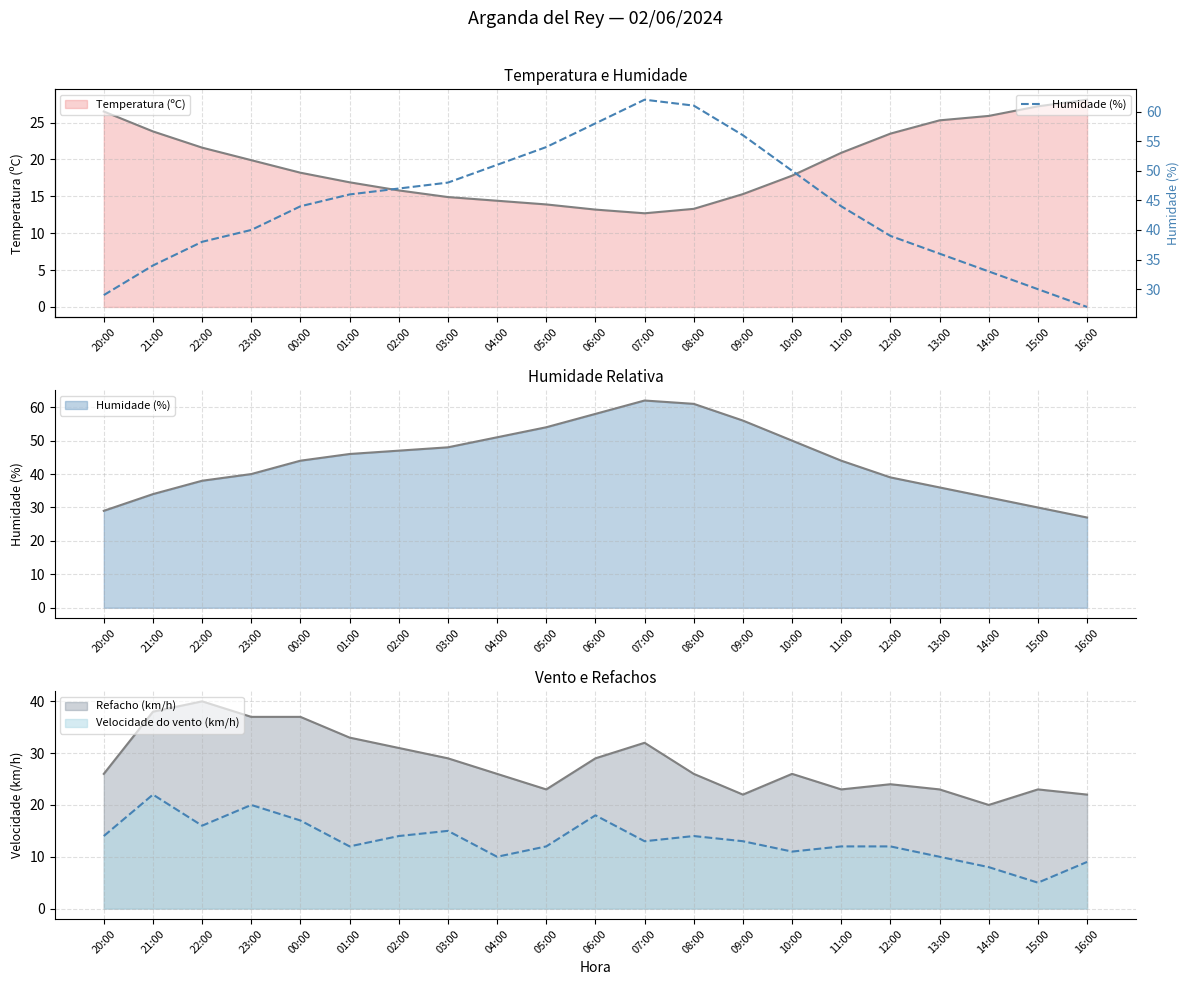

What is the difference between the second highest and second lowest values?

32